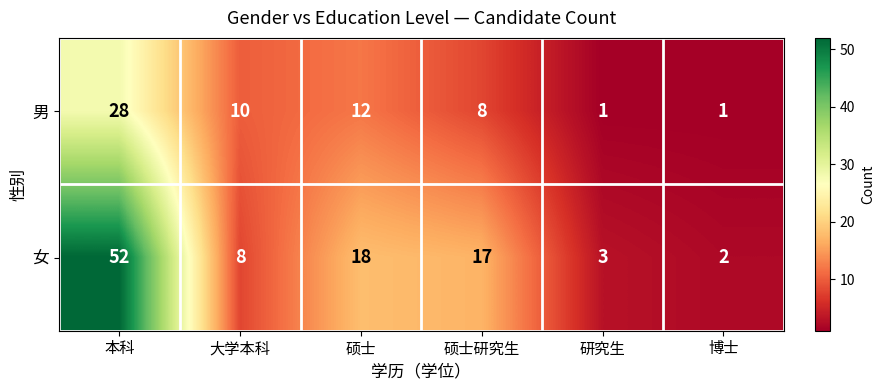

Reading right to left, what are all the values shown in this chart?

男: 1	1	8	12	10	28
女: 2	3	17	18	8	52